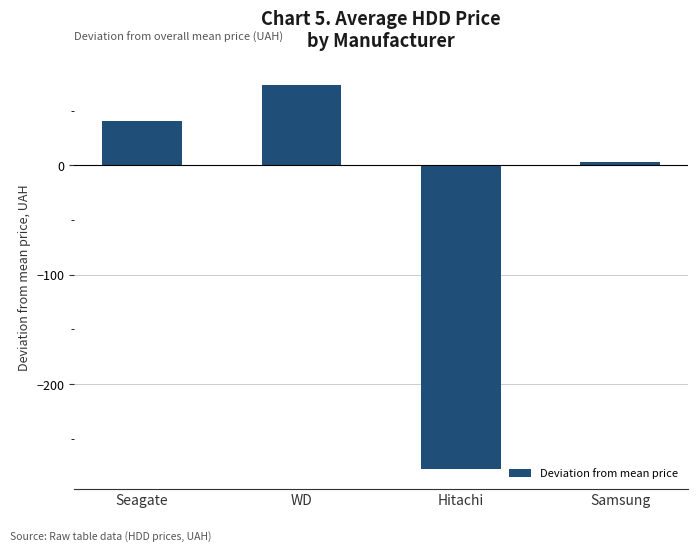

How many values are below zero?

1